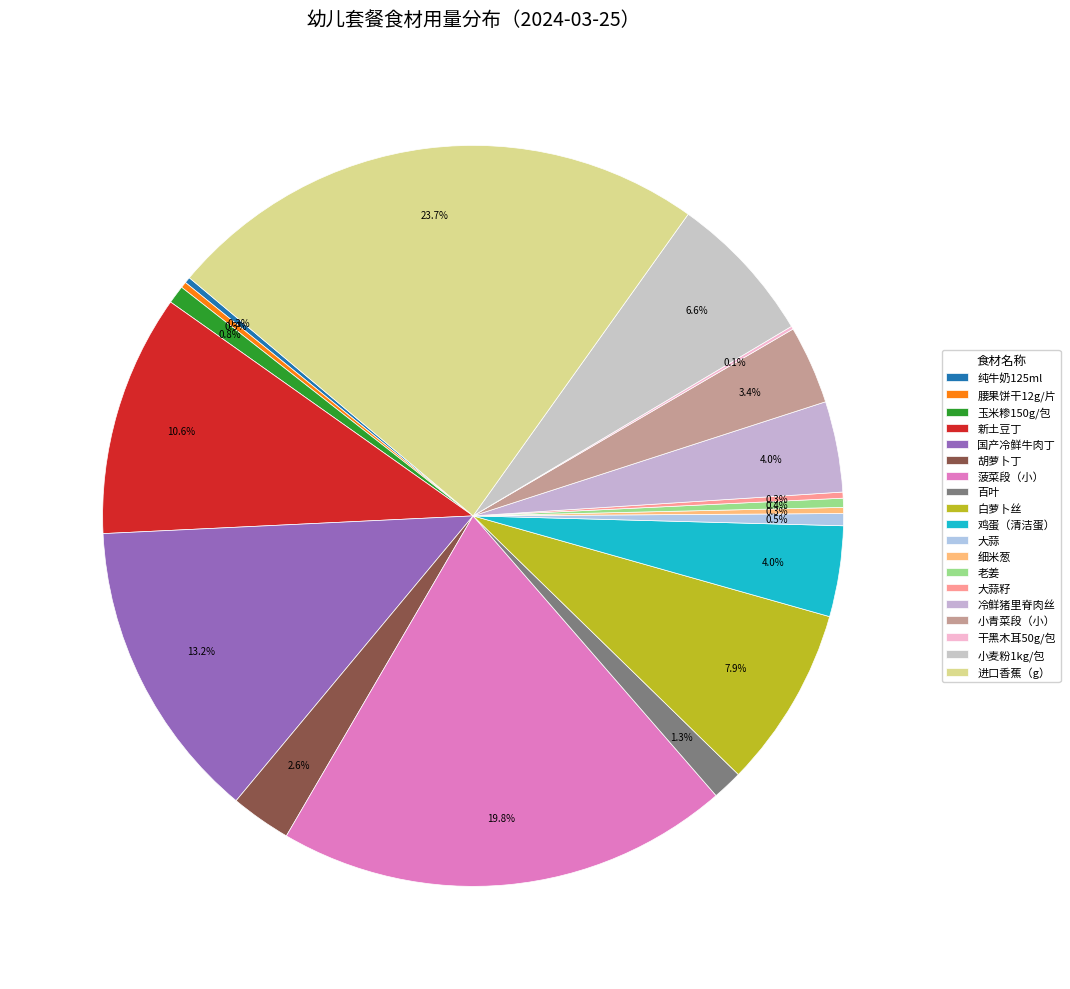

Does any single category account for the majority?

No